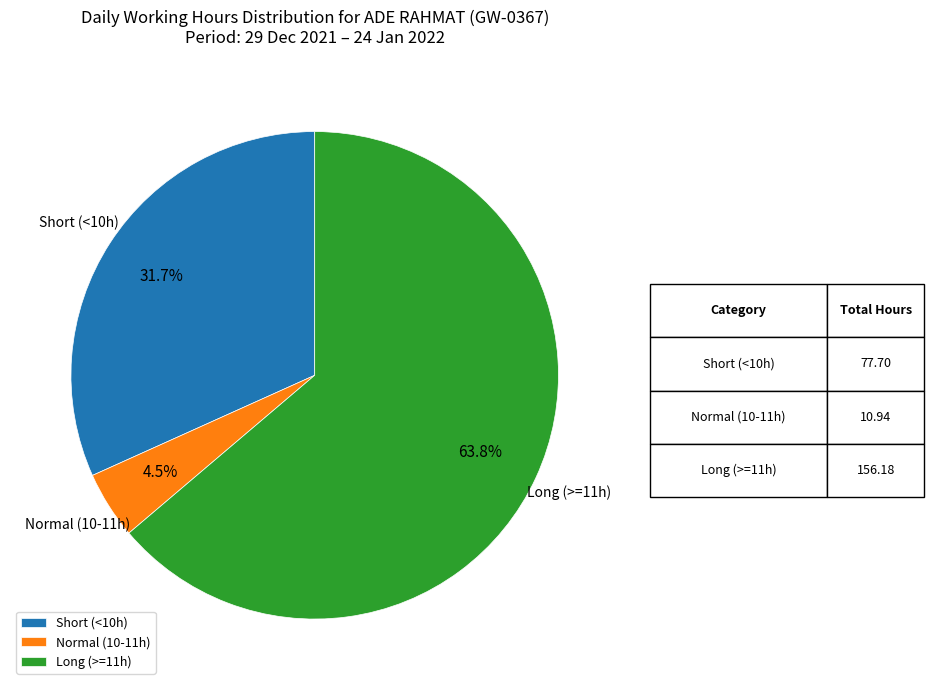

Is the sum of Short (<10h) and Long (>=11h) greater than half?

Yes